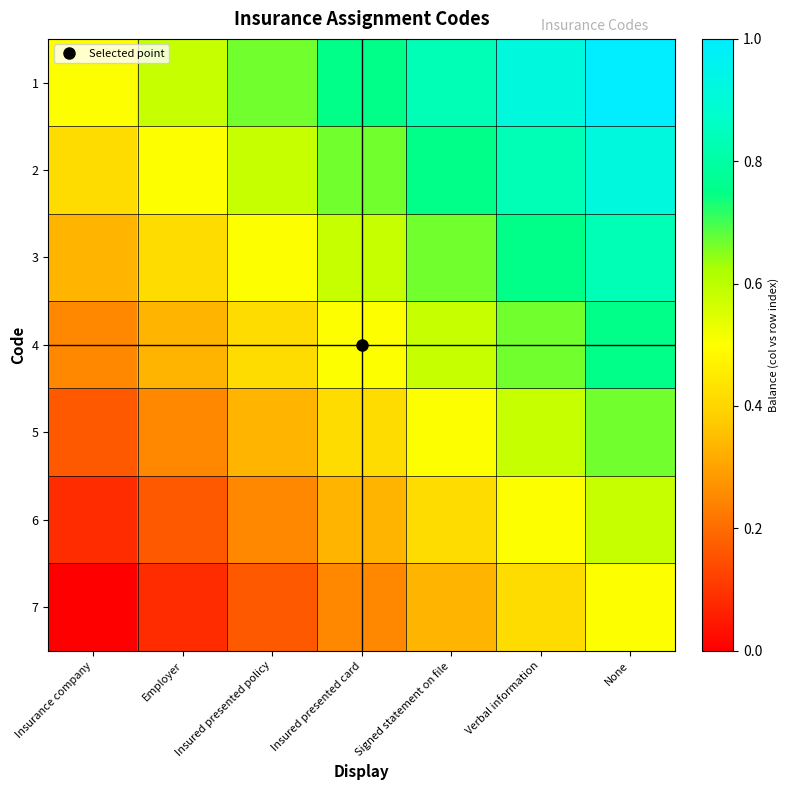

Rank the series at Insurance company from lowest to highest value.

7, 6, 5, 4, 3, 2, 1